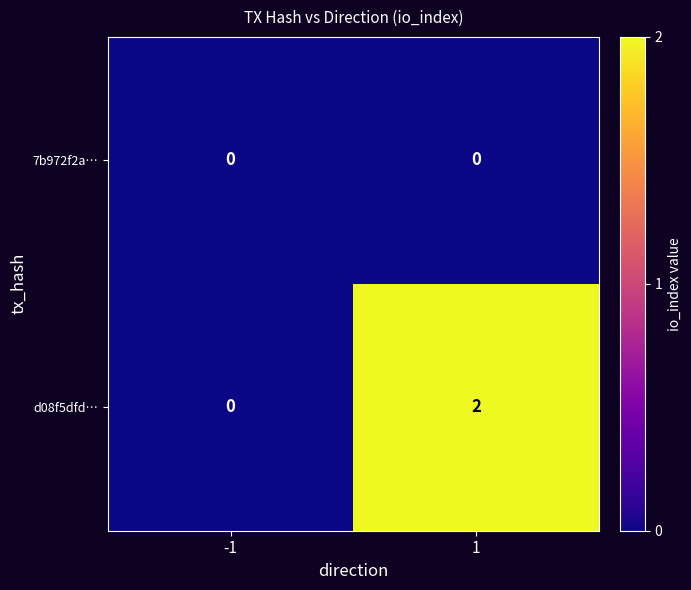

At which category is the sum across all series the highest?

1